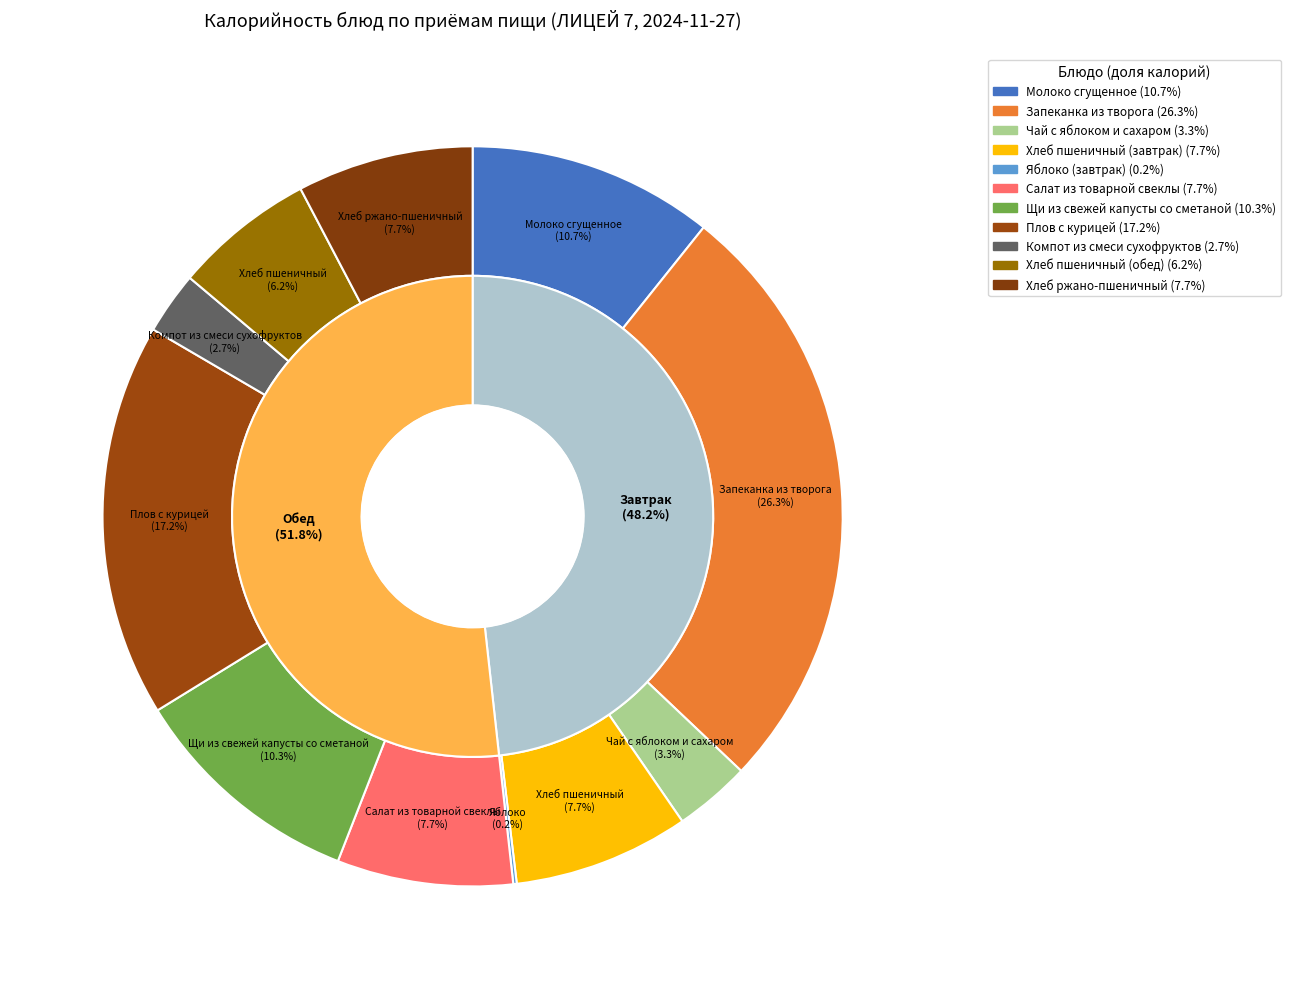

Combined, what portion of the pie is Молоко сгущенное and Компот из смеси сухофруктов?

13.5%